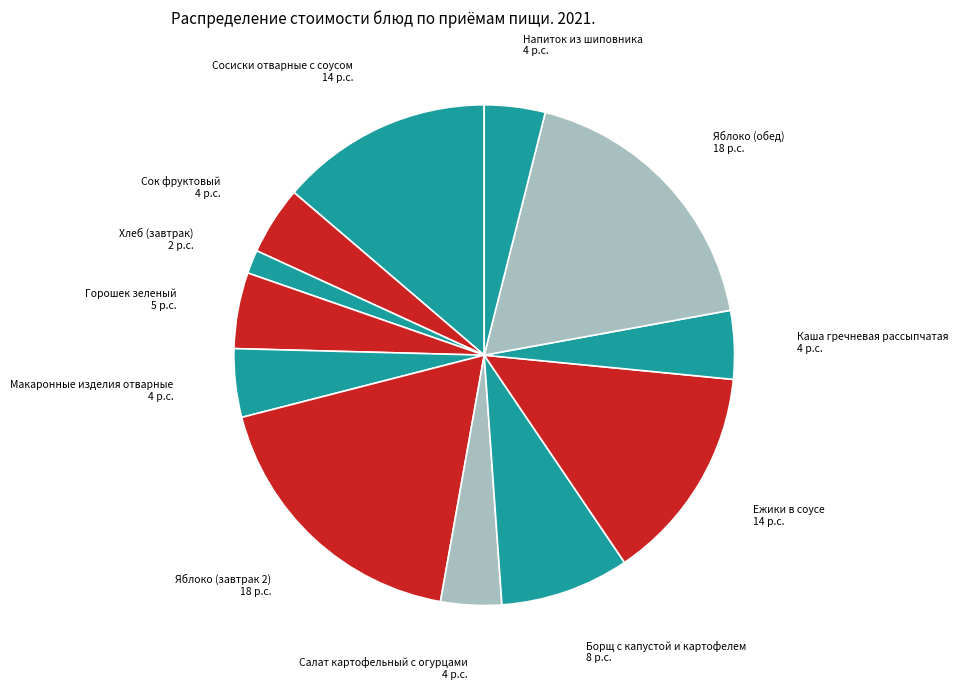

Which slice is the smallest?

Хлеб (завтрак)